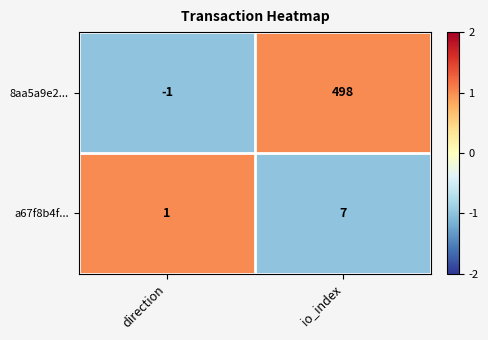

Which label corresponds to the largest value in the chart?

io_index